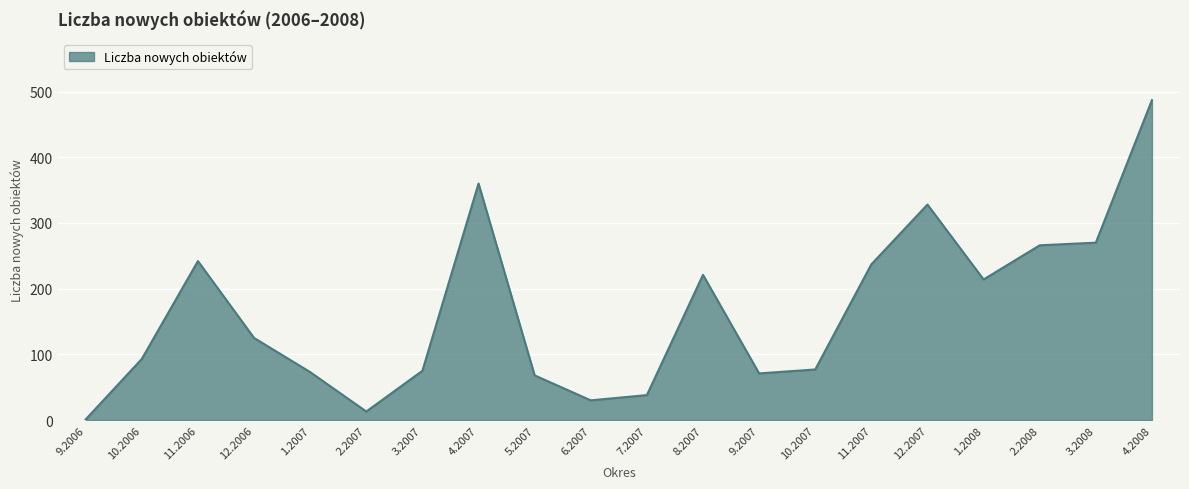

Is it true that the value at 4.2008 is 263?

False